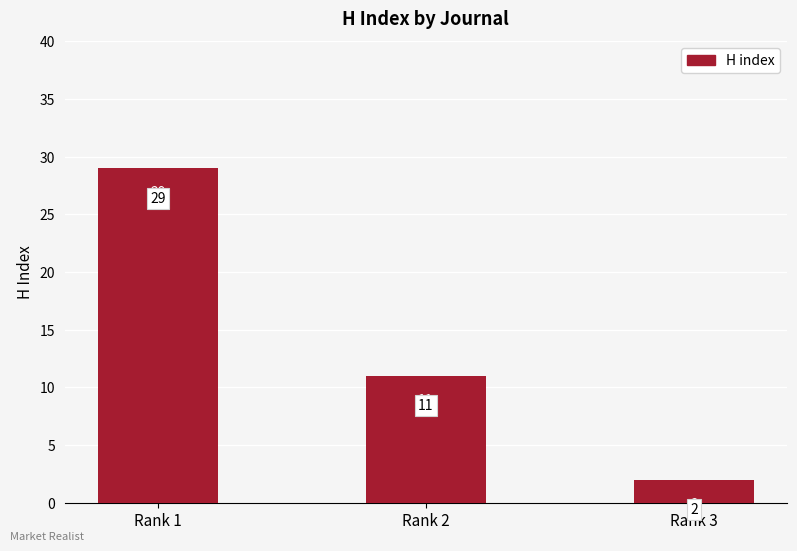

True or false: the data shows 19 at Rank 2.

False